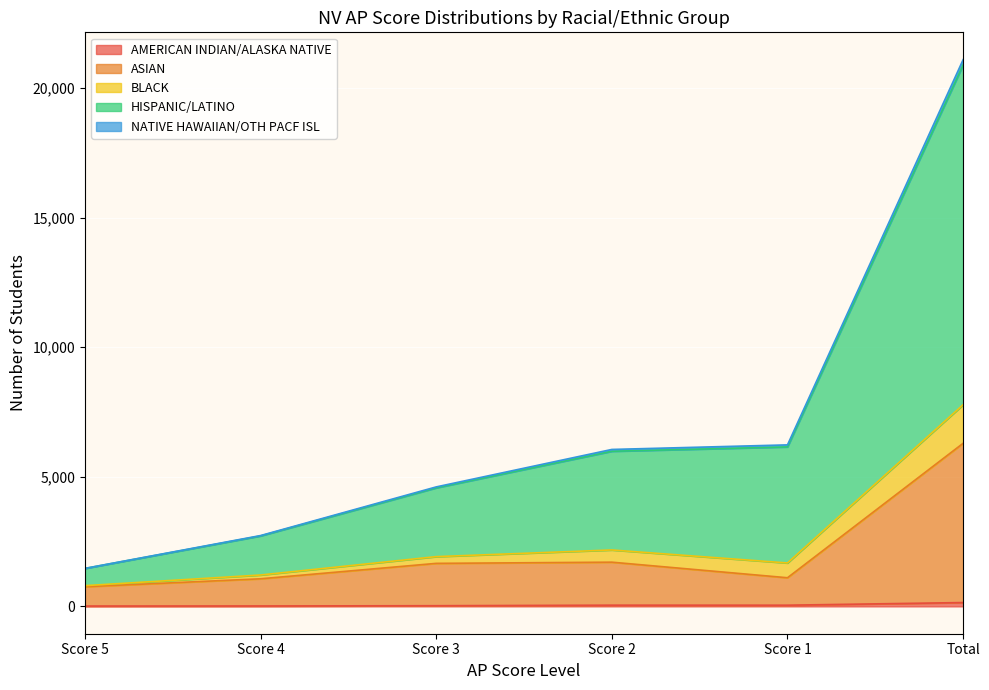

At which category is the sum across all series the highest?

Total